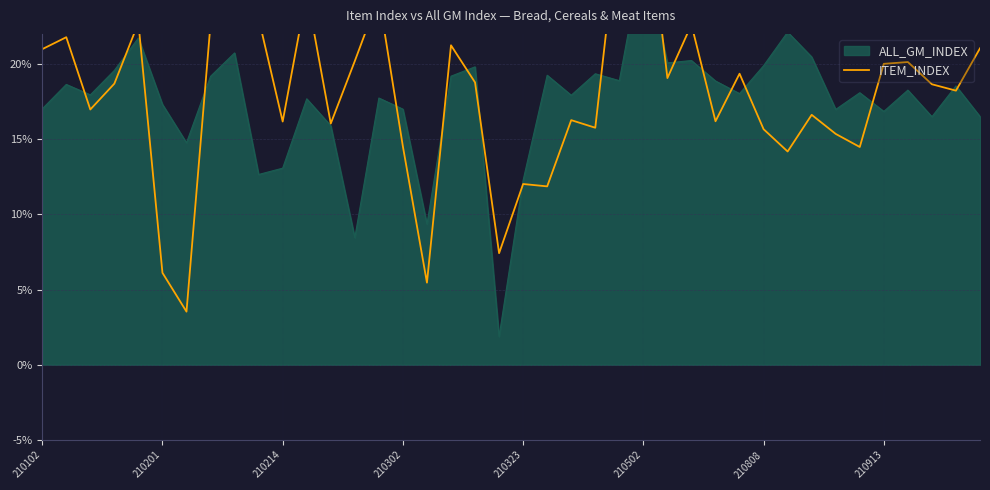

What is the greatest value displayed?

32.6